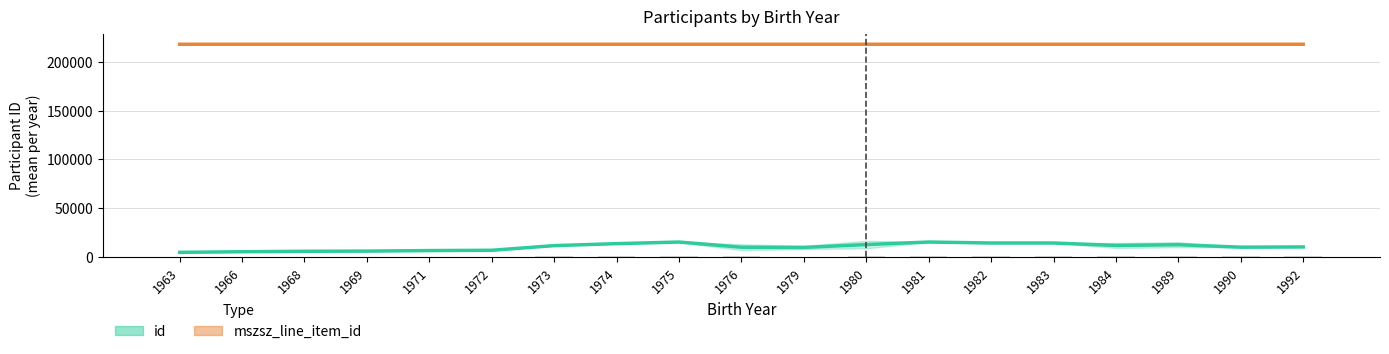

What are all the series names shown in the legend?

id (mean), mszsz_line_item_id (mean)